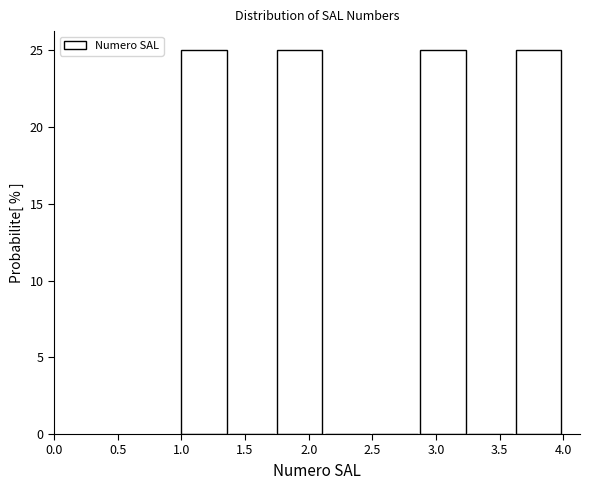

Reading left to right, transcribe this chart: for each bar, give the range it covers on the x-axis and its height. Neither the bar edges nor the heights are printed on the chart, so give them approximately, as read against the axes.

1.000 to 1.375: 25
1.375 to 1.750: 0
1.750 to 2.125: 25
2.125 to 2.500: 0
2.500 to 2.875: 0
2.875 to 3.250: 25
3.250 to 3.625: 0
3.625 to 4.000: 25